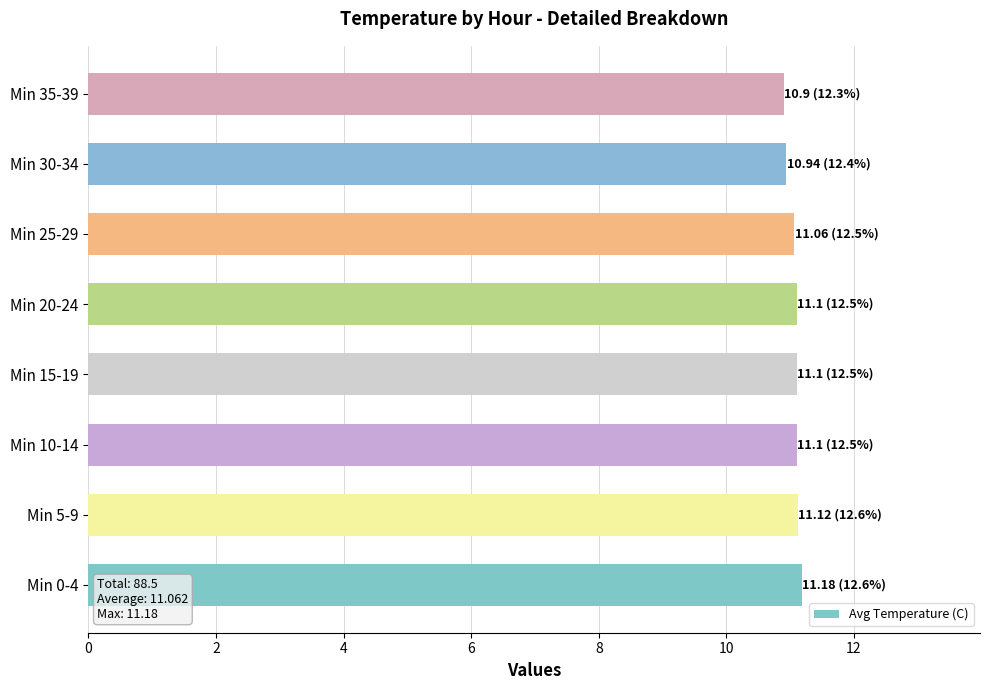

What is the greatest value displayed?

11.2